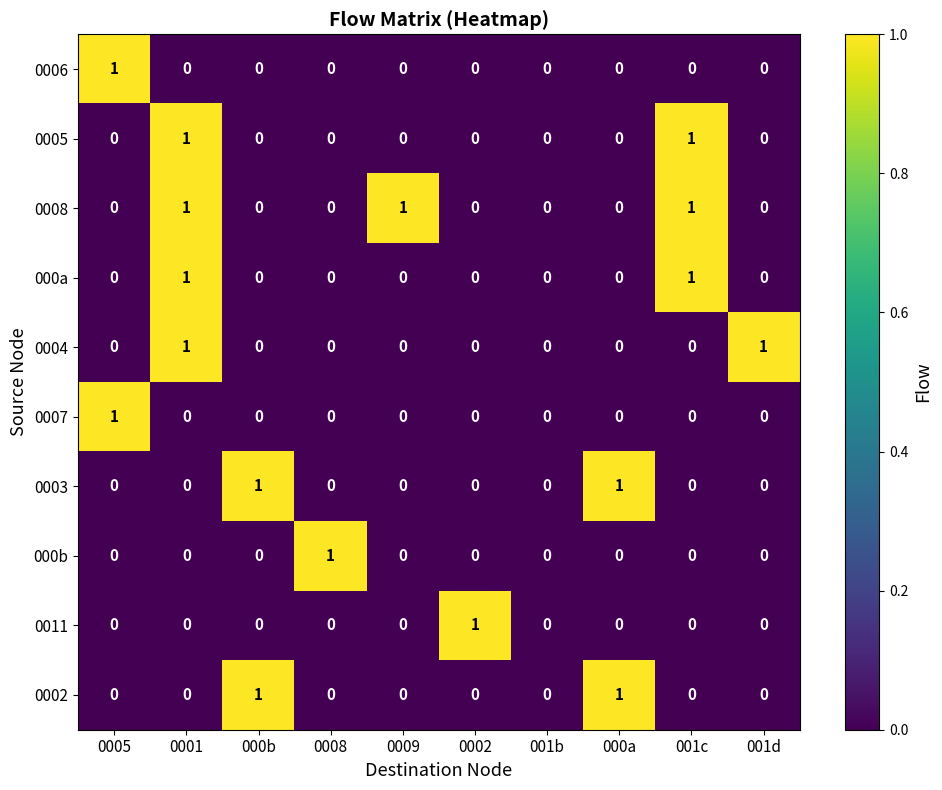

How many distinct data groups are displayed?

10